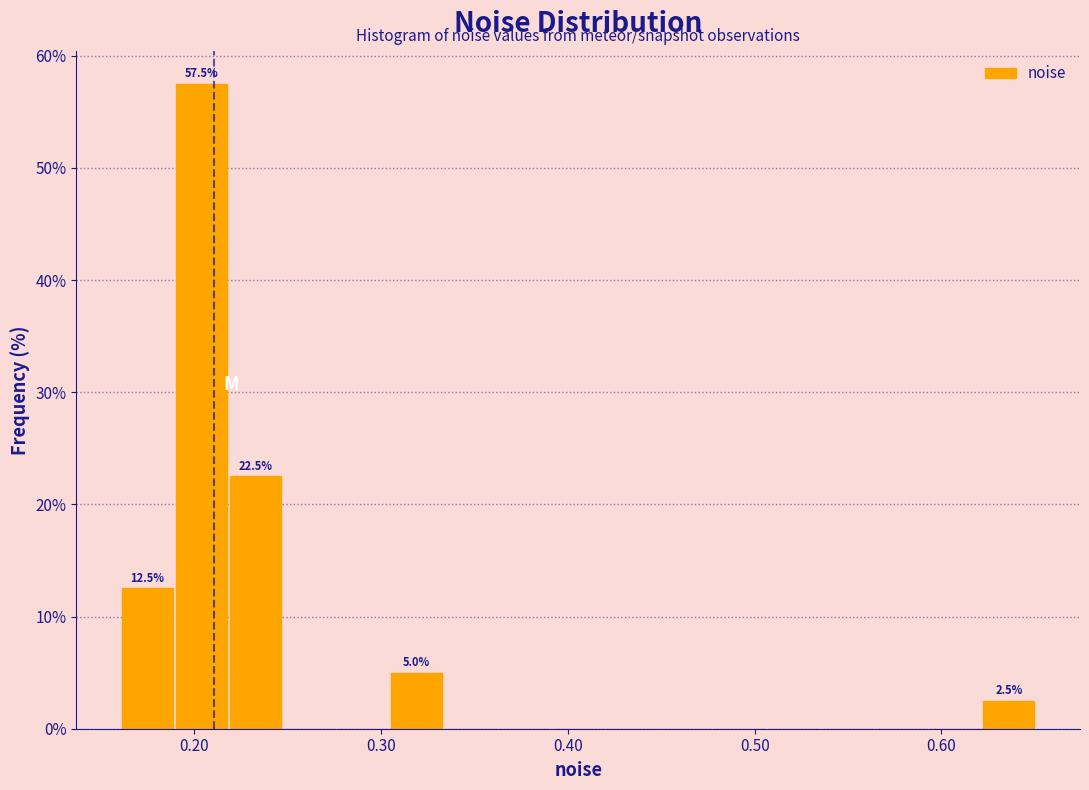

Around what value on the x-axis is the tallest bar? Give the approximate position of its centre, as read against the axis.

0.20